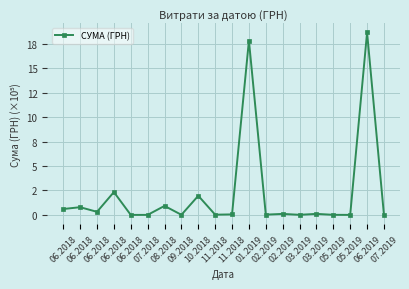

Reading right to left, list all the values displayed in this chart.

0.0	18.7	0.0	0.0	0.1	0.0	0.1	0.0	17.8	0.1	0.0	2.0	0.0	0.9	0.0	0.0	2.3	0.3	0.8	0.6